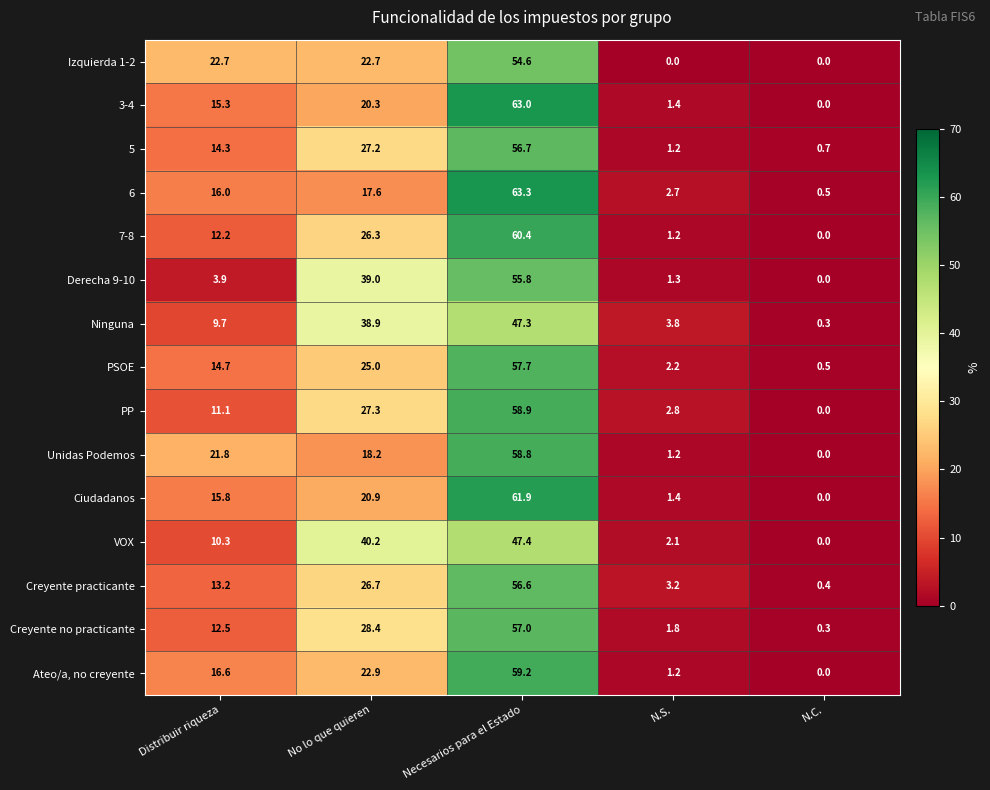

At which category is the sum across all series the highest?

Necesarios para el Estado